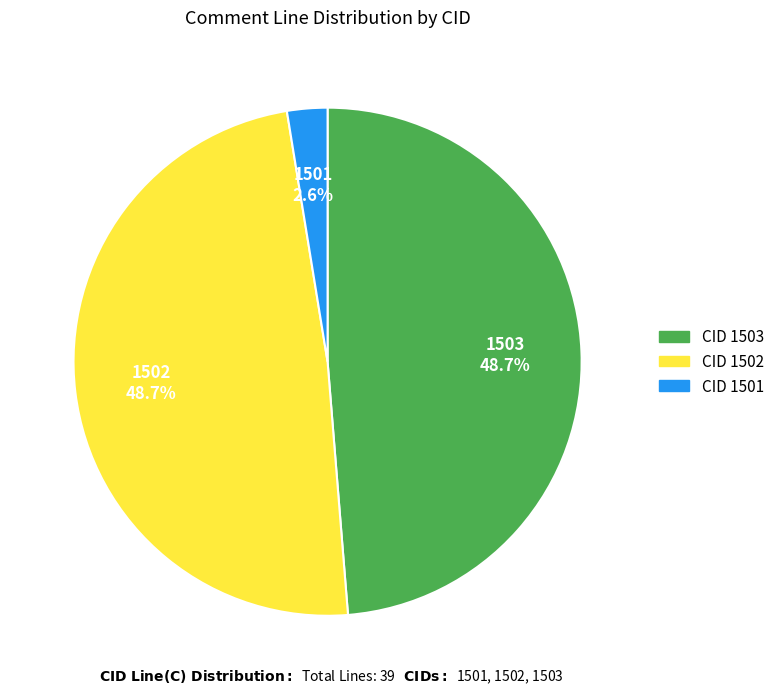

What is the smallest slice in the pie chart?

CID 1501